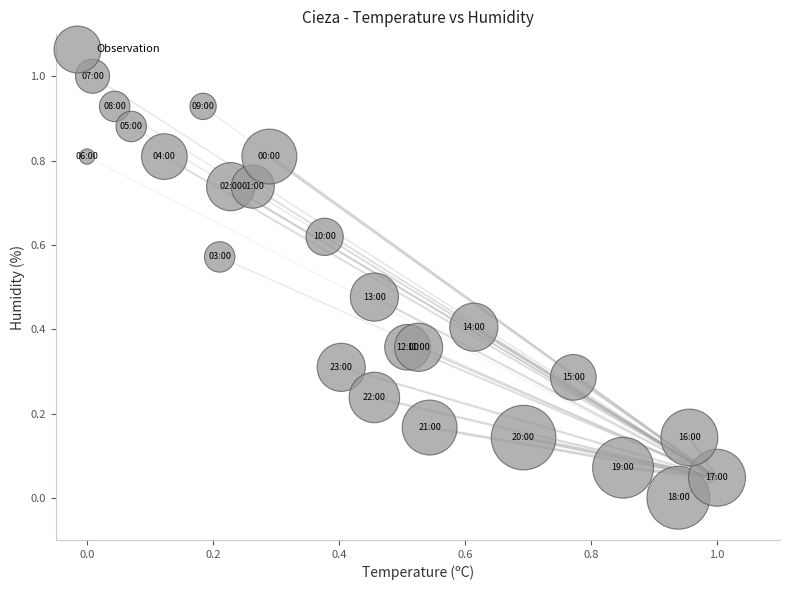

What is the range of X values (max minus min)?

1.0